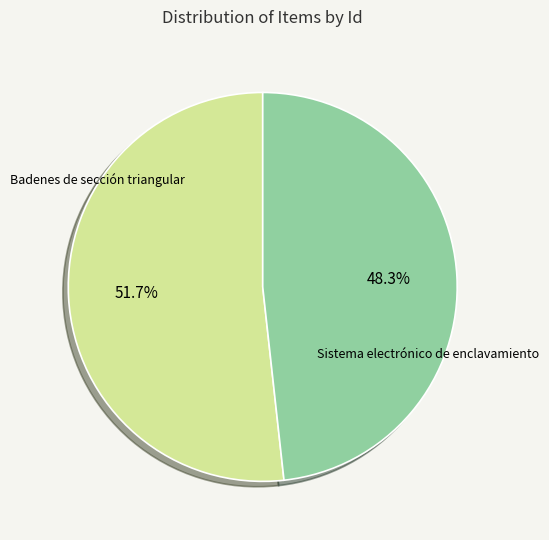

Is there a majority slice in this chart?

Yes